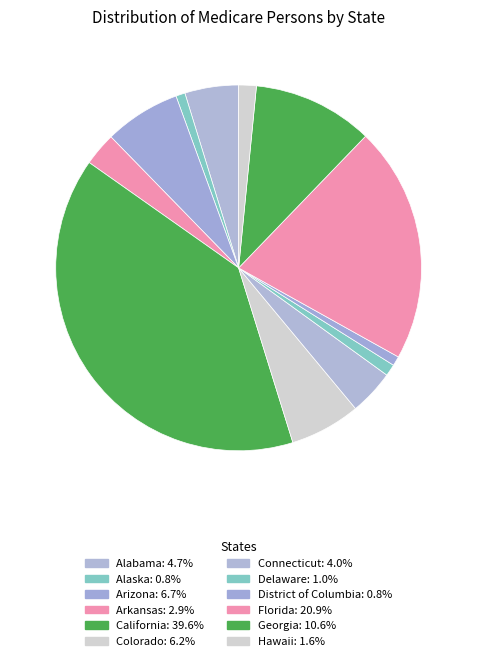

Is Arkansas the majority of the pie?

No